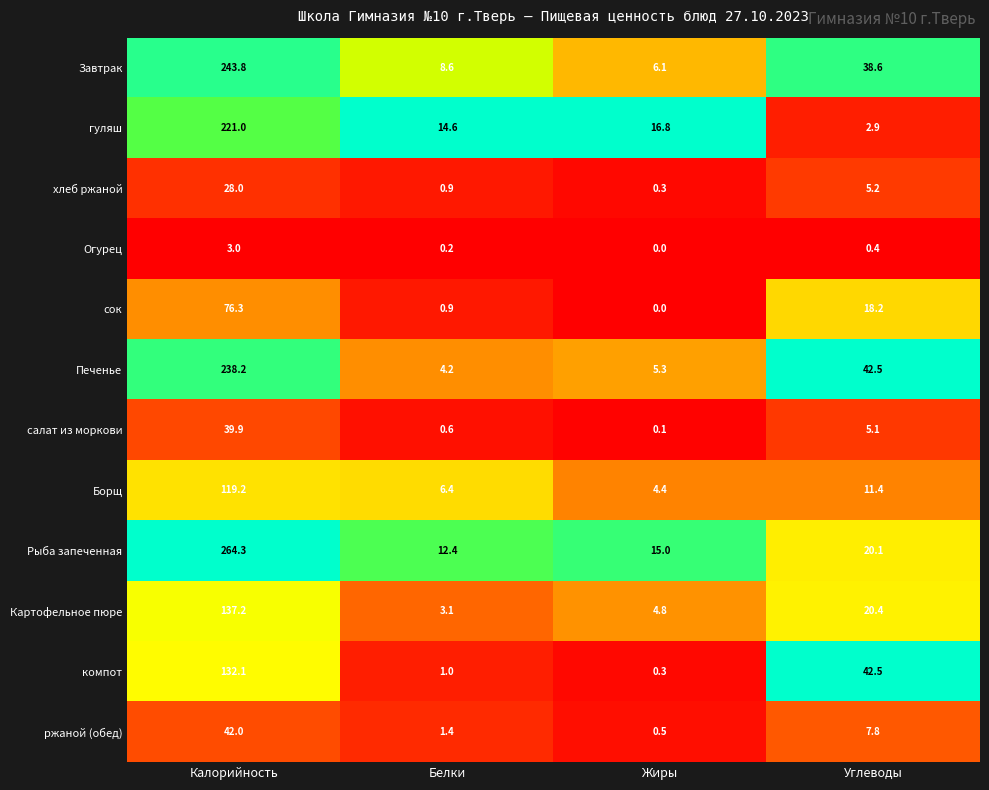

What is the difference between the highest and lowest values at Калорийность?

261.3